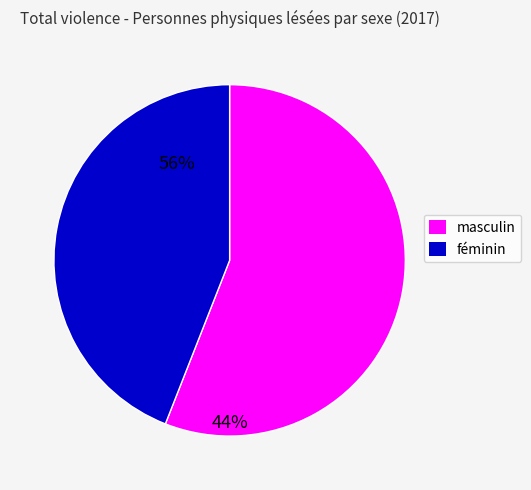

Rank the categories by value from highest to lowest.

masculin, féminin